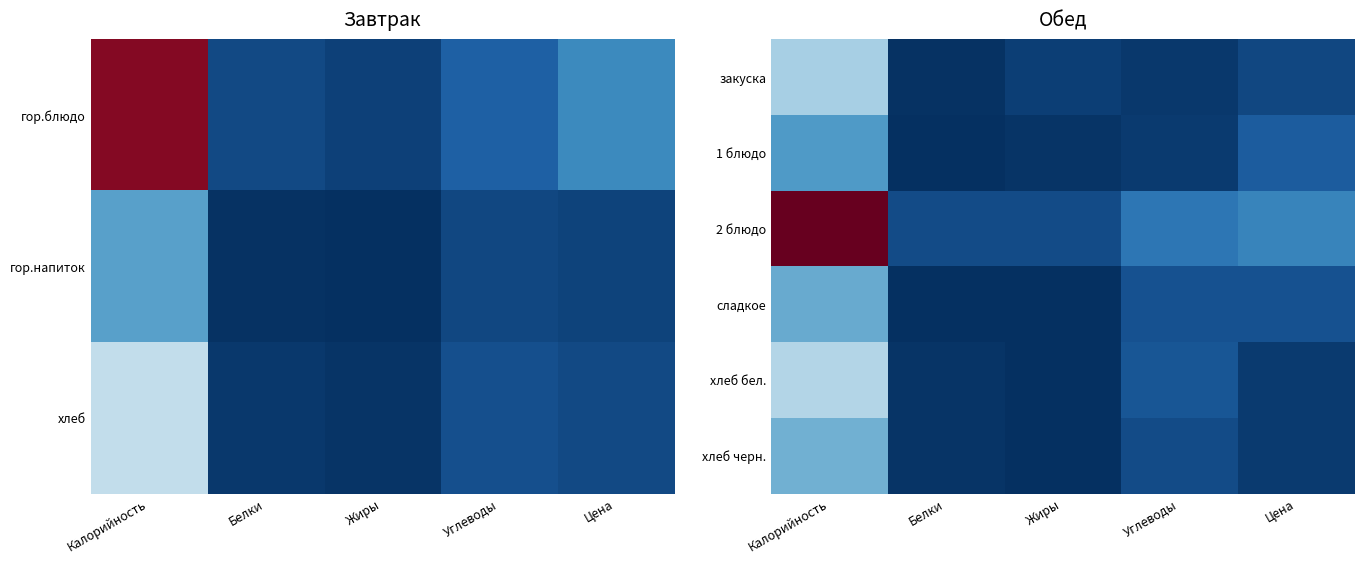

At which category is the sum across all series the highest?

Калорийность